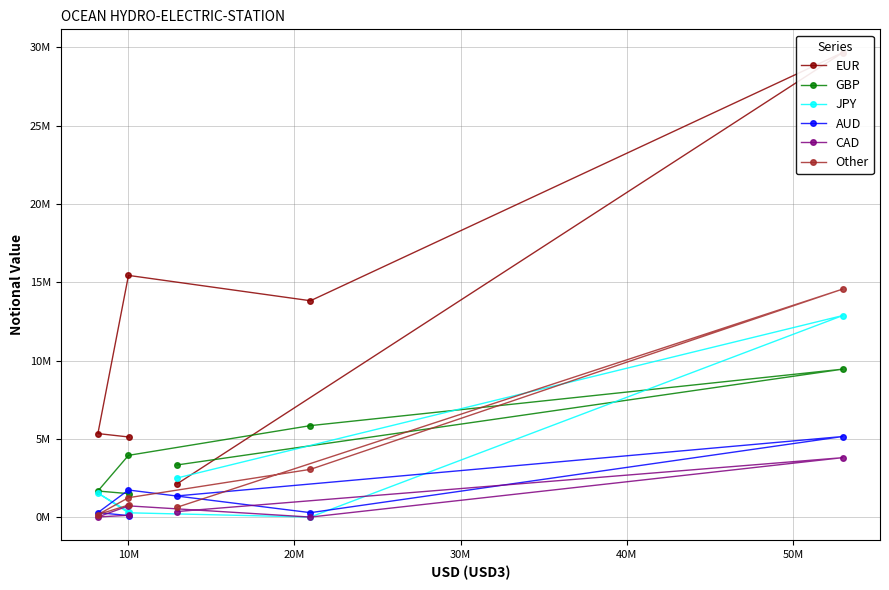

What is the average value of the GBP series?

4288620